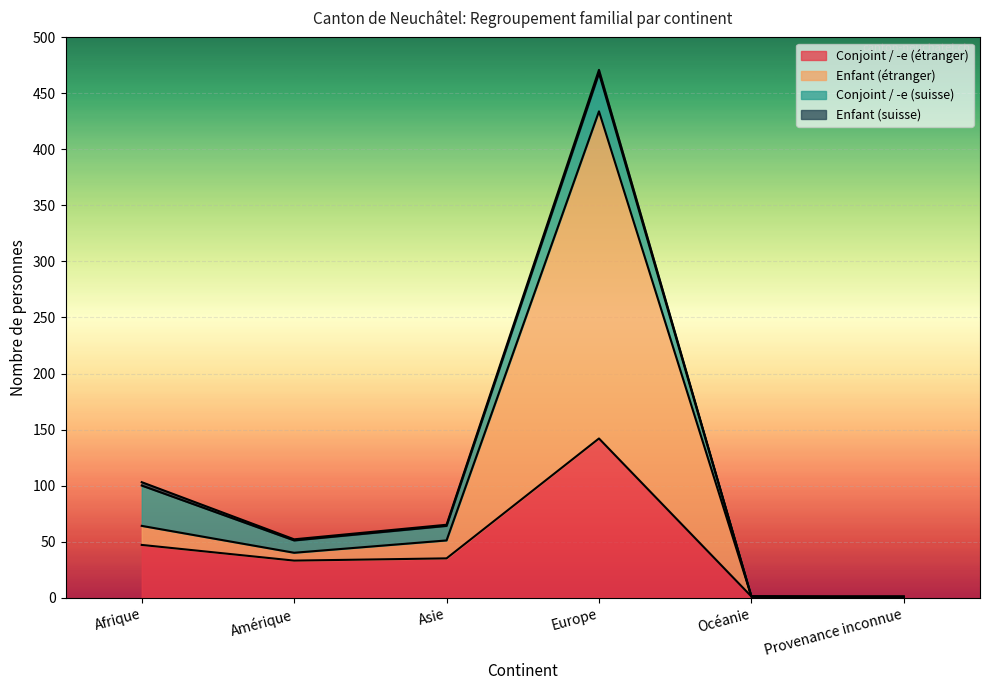

Is it true that Conjoint / -e (étranger) equals 204 at Europe?

False